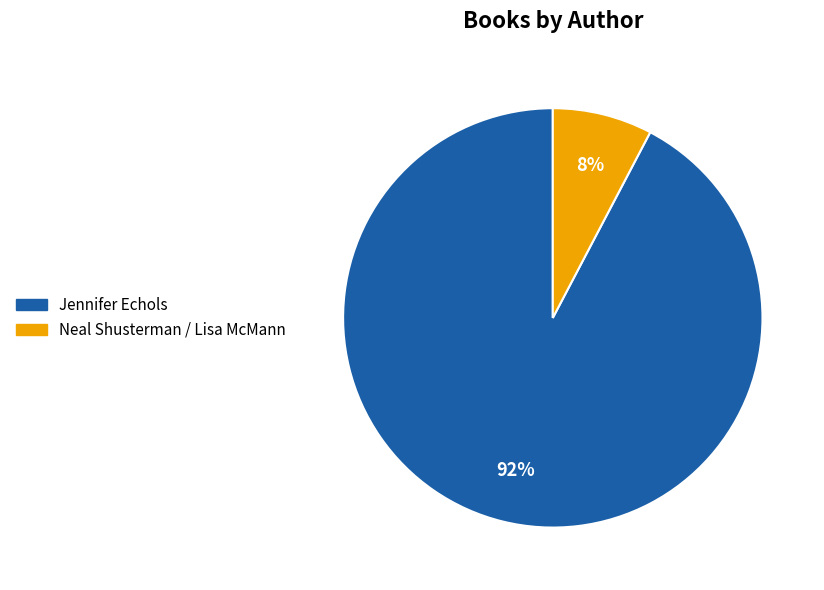

What is the largest slice in the pie chart?

Jennifer Echols